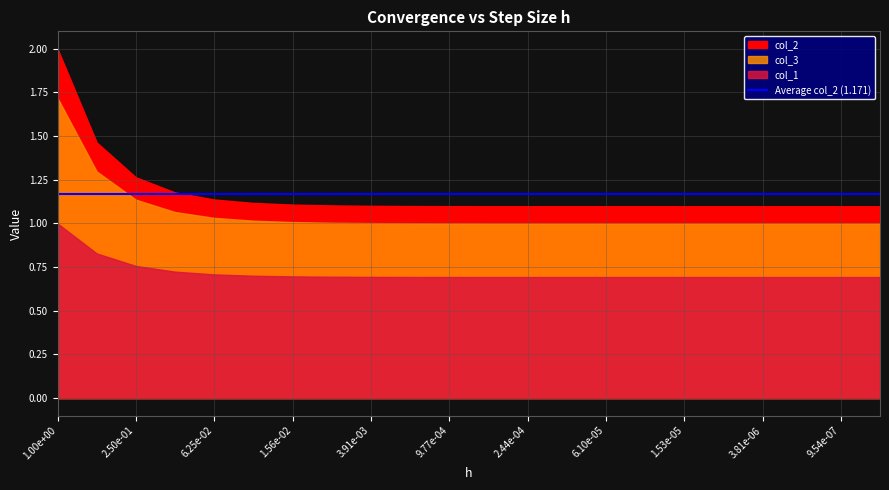

What is the difference between the col_2 values at 20 and 0?

0.9